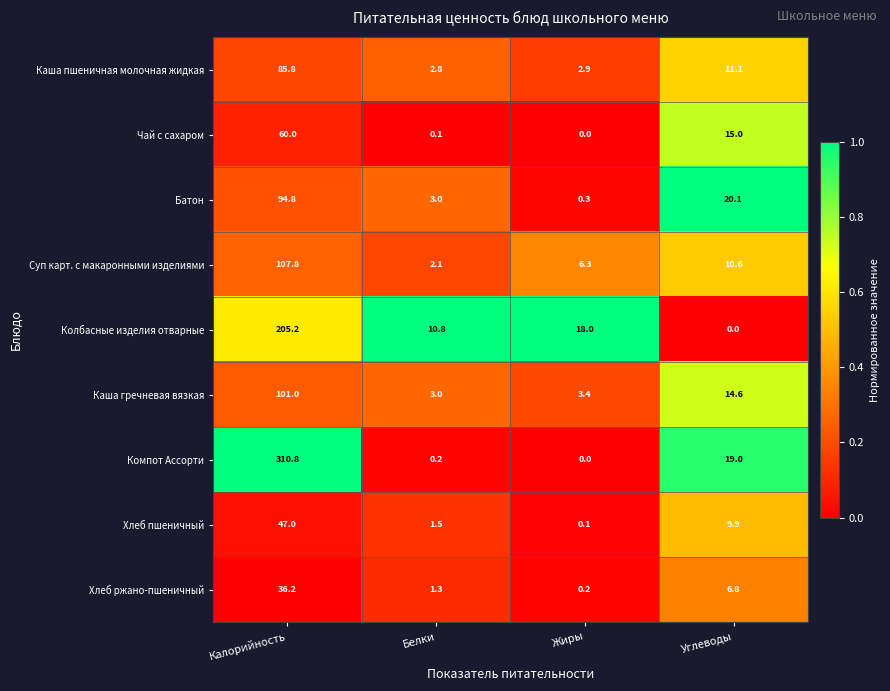

What value does the Батон series have at Калорийность?

94.8